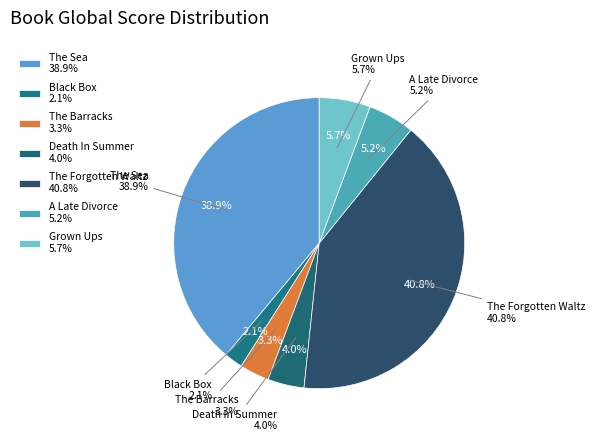

What percentage is the The Barracks slice, to the nearest percent?

3%